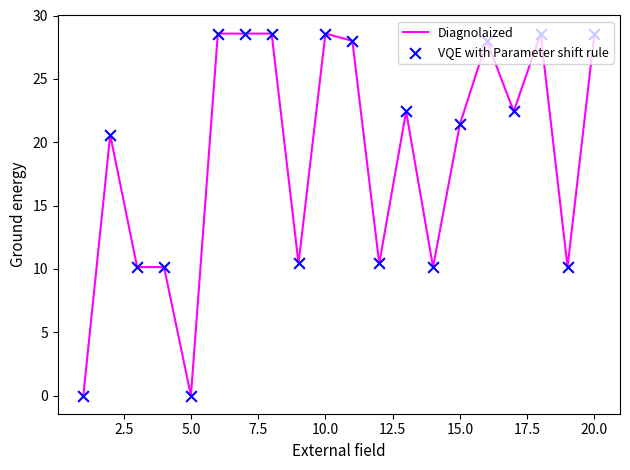

What is the difference between the maximum and minimum values?

28.6